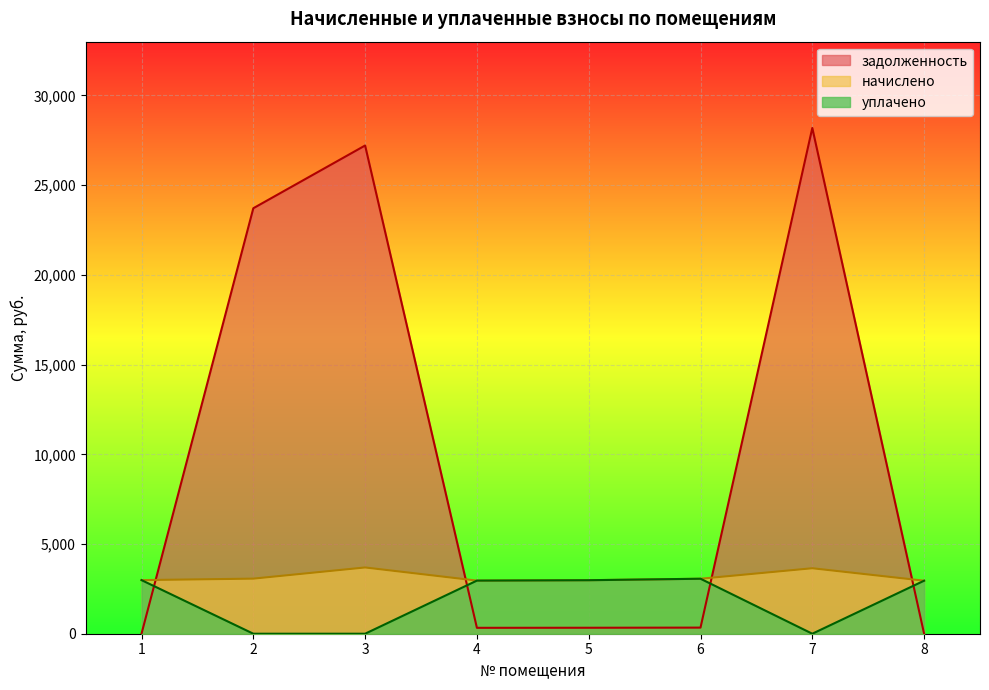

At which label does уплачено first exceed 2960?

1